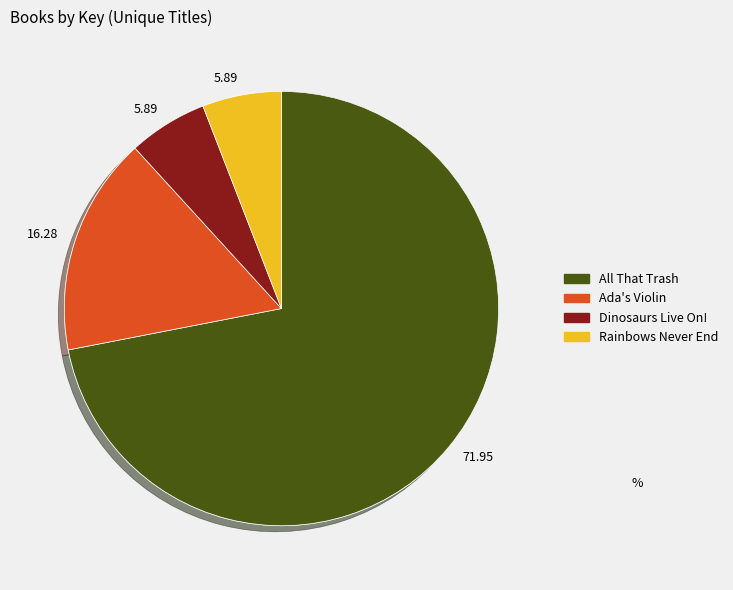

To the nearest percent, what is the difference between the largest and smallest slice percentages?

66%